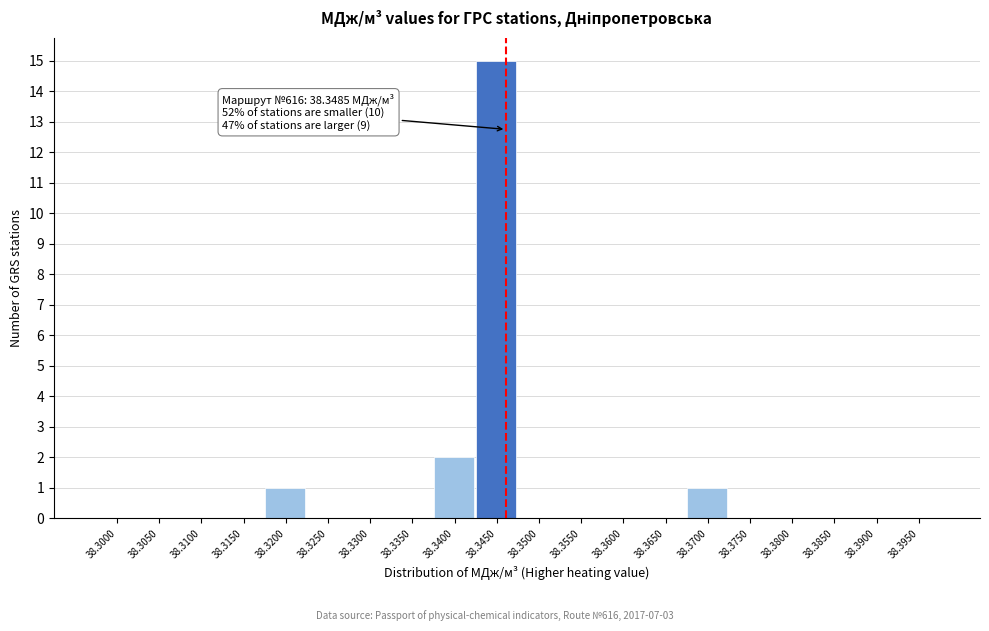

Reading left to right, extract all data points from this chart.

38.3000=0	38.3050=0	38.3100=0	38.3150=0	38.3200=1	38.3250=0	38.3300=0	38.3350=0	38.3400=2	38.3450=15	38.3500=0	38.3550=0	38.3600=0	38.3650=0	38.3700=1	38.3750=0	38.3800=0	38.3850=0	38.3900=0	38.3950=0